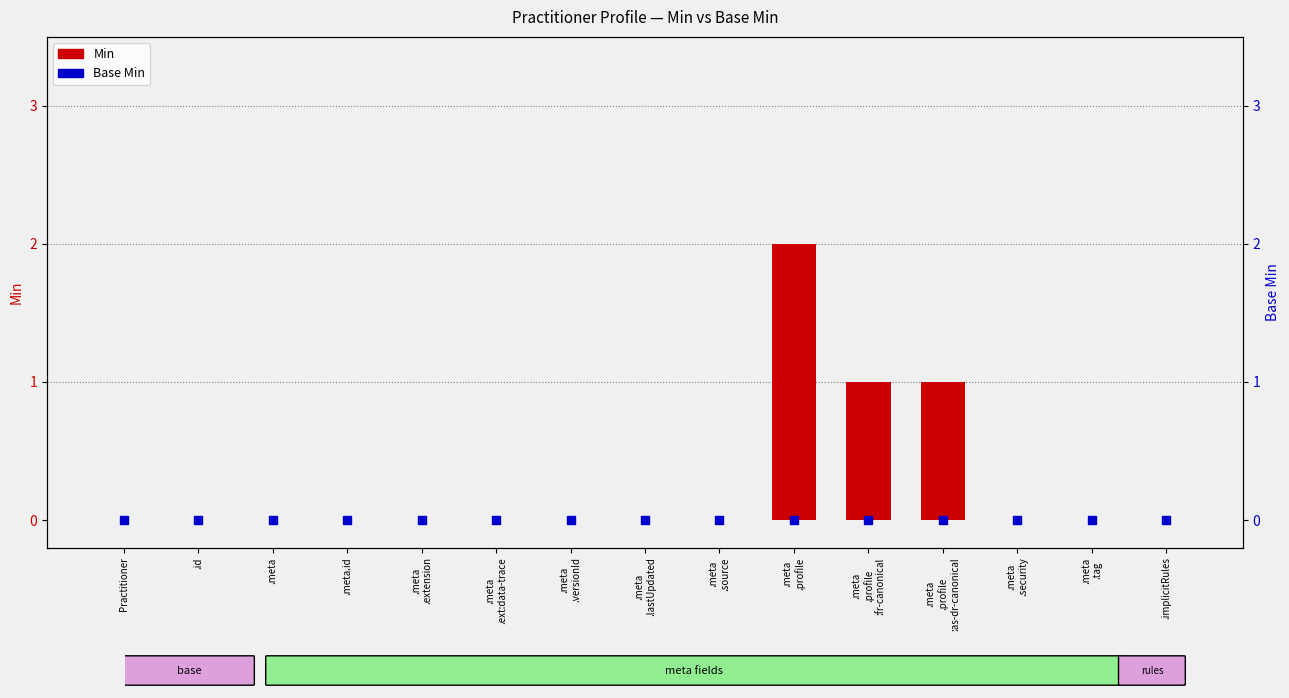

At which category is the sum across all series the highest?

.meta
.profile